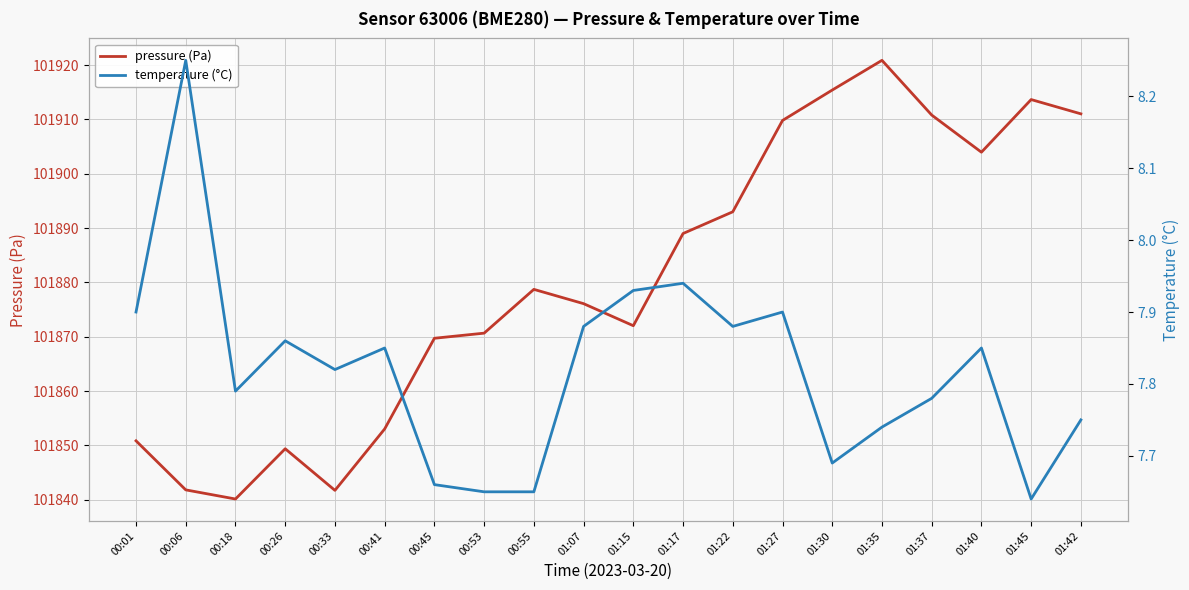

What is the maximum value shown in the chart?

101920.9